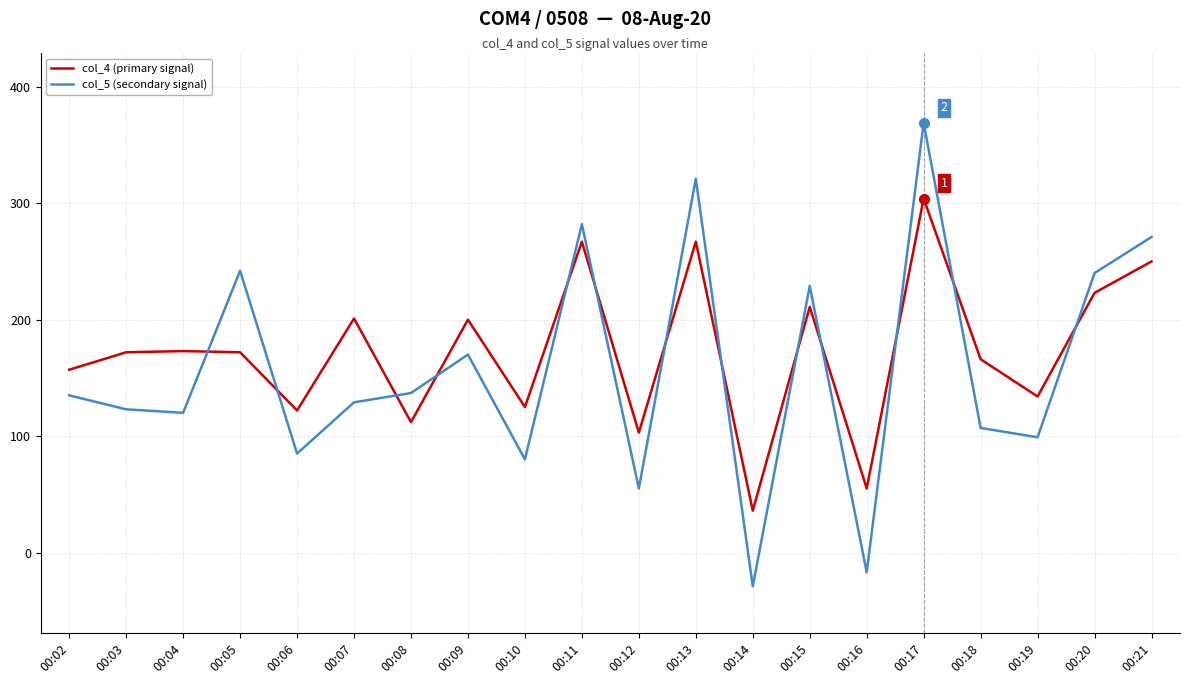

What is the difference between the maximum and second lowest values in the col_4 (primary signal) series?

249